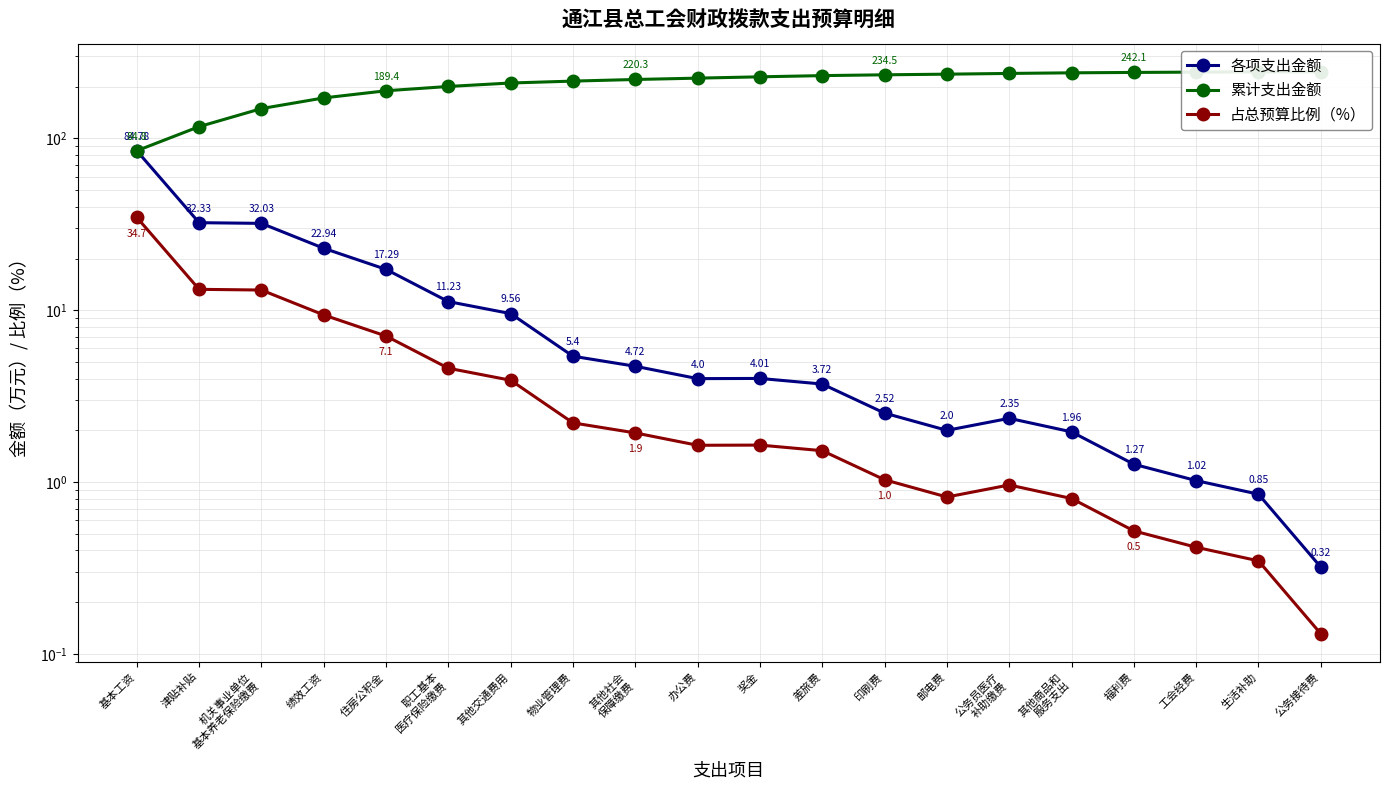

List the series in order of their peak value, highest first.

累计支出金额, 各项支出金额, 占总预算比例（%）